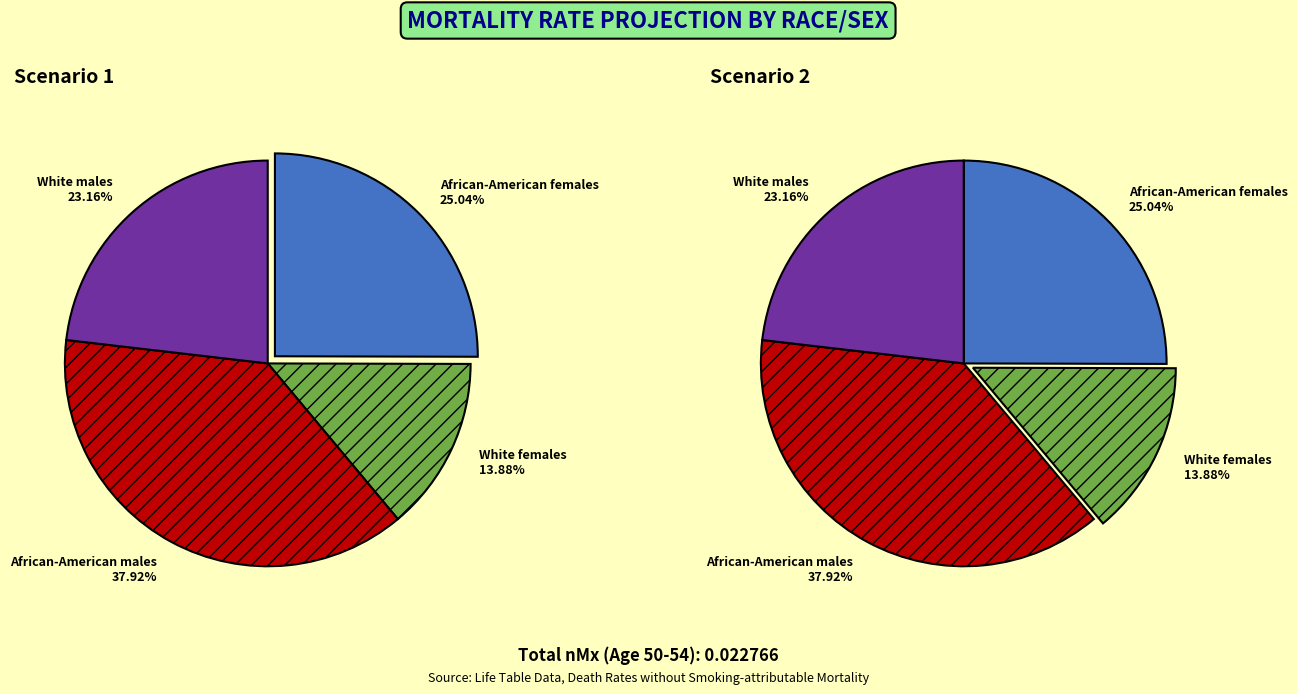

Combined, do White males and African-American males account for over 50%?

Yes